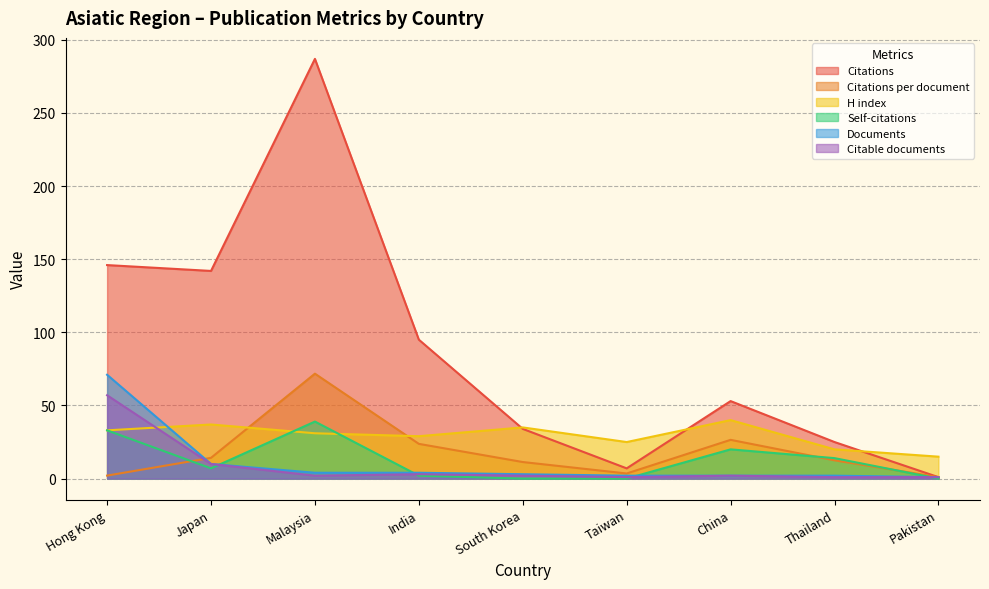

The value of Citable documents at India is 3.0. True or false?

True